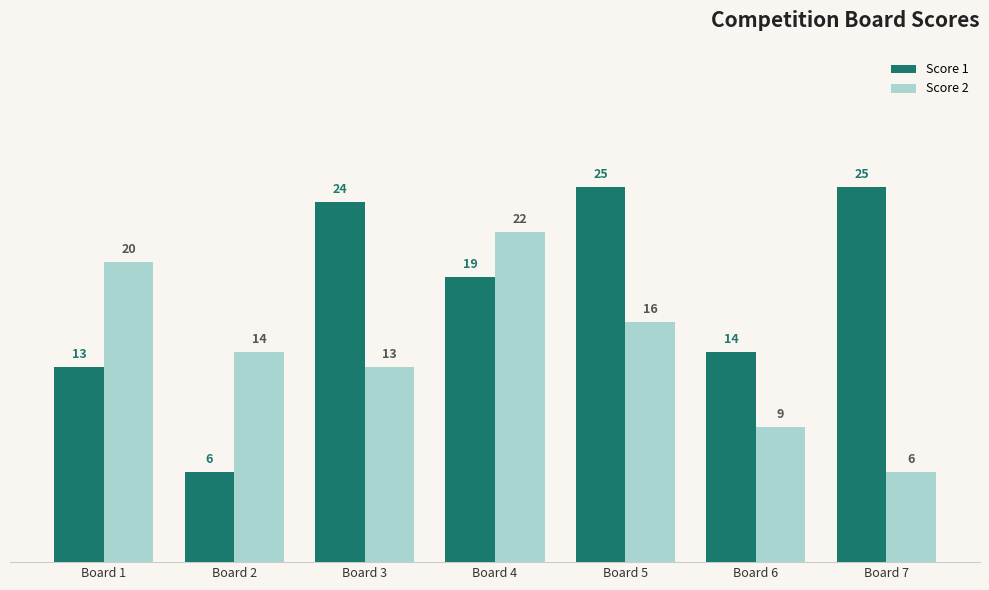

List the series in order of their overall mean, lowest first.

Score 2, Score 1